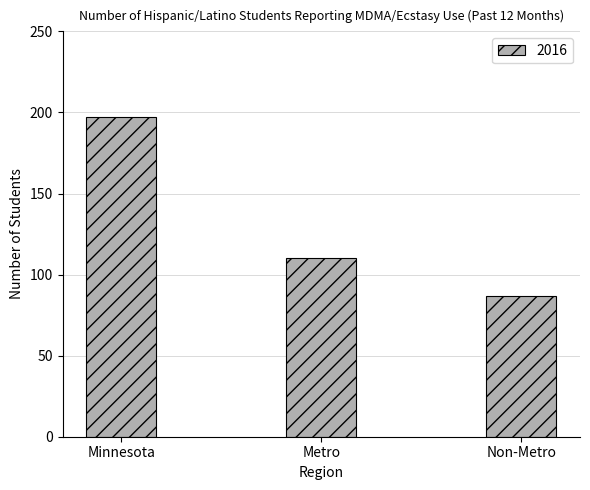

Reading left to right, what are all the values shown in this chart?

Minnesota=197	Metro=110	Non-Metro=87